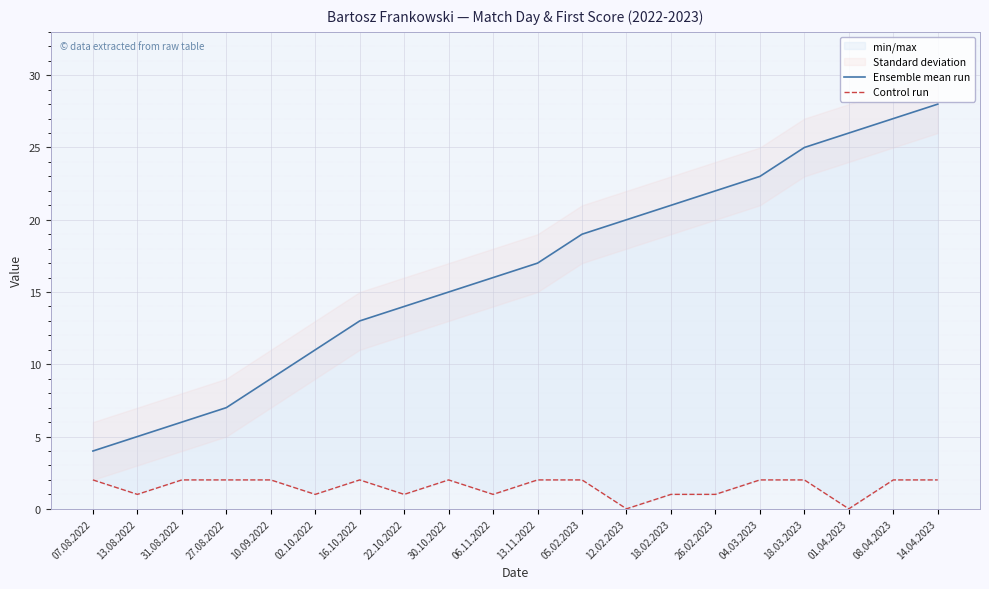

What is the label of the 7th point from the left?

16.10.2022